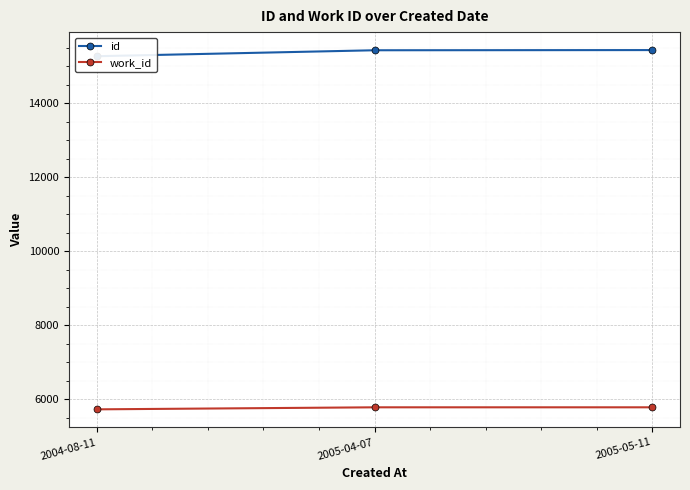

Rank the categories by work_id value from lowest to highest.

2004-08-11, 2005-04-07, 2005-05-11